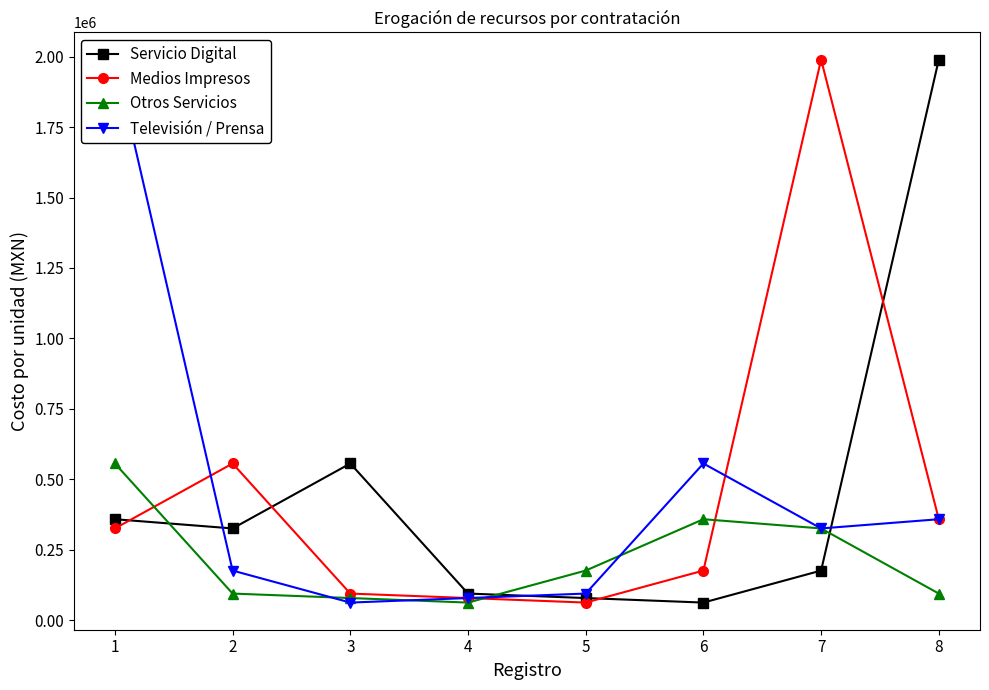

Which has a higher value, 6 or 5?

5